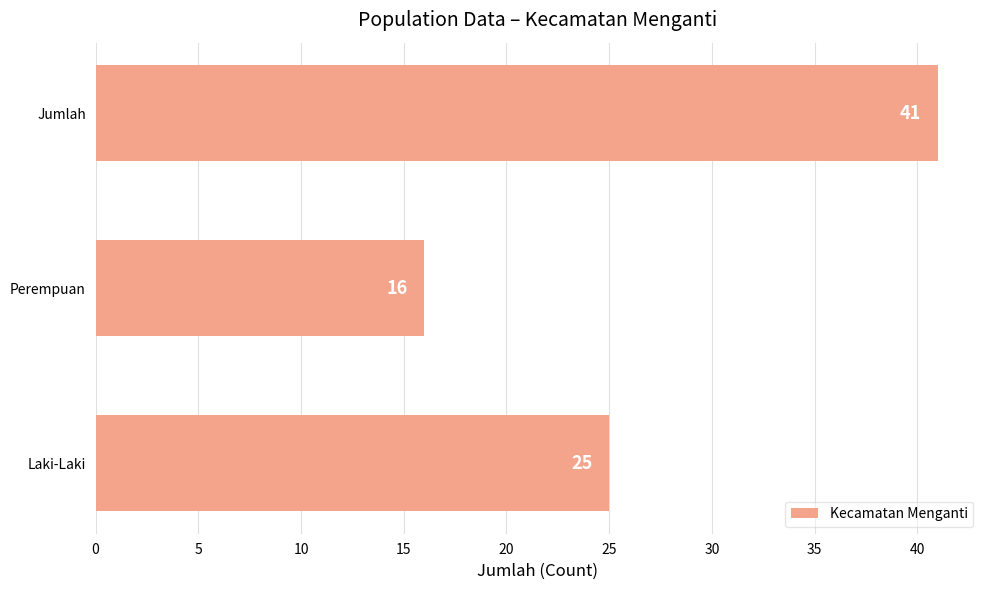

Reading top to bottom, transcribe all the data shown in this chart.

Jumlah=41	Perempuan=16	Laki-Laki=25